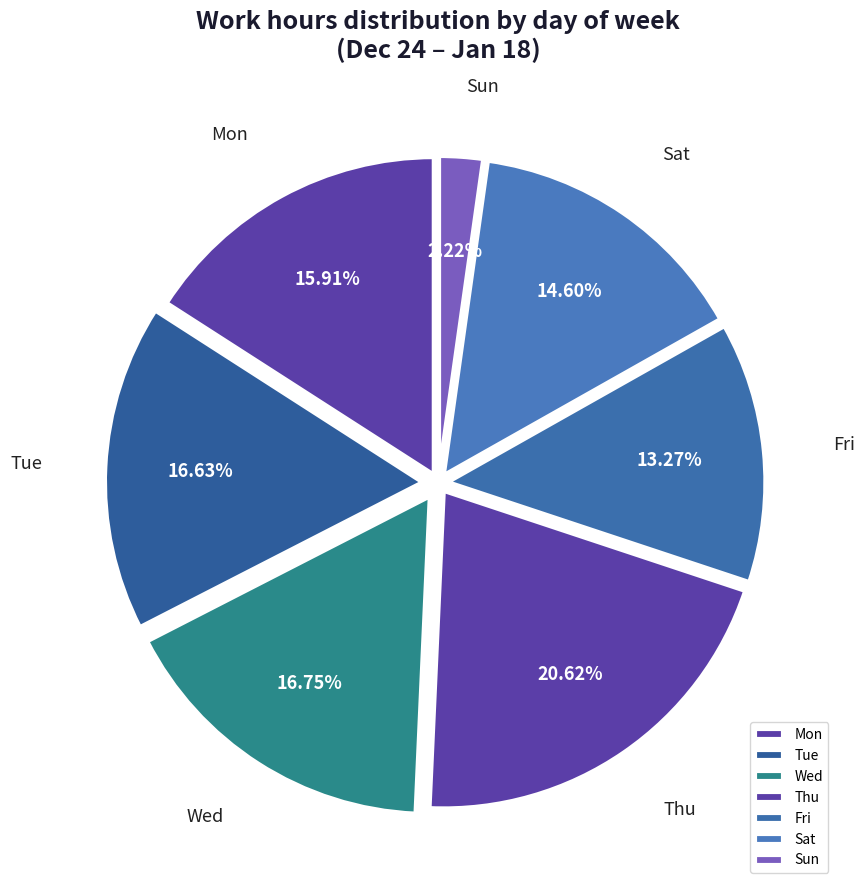

What percentage is the Sun slice, to the nearest percent?

2%